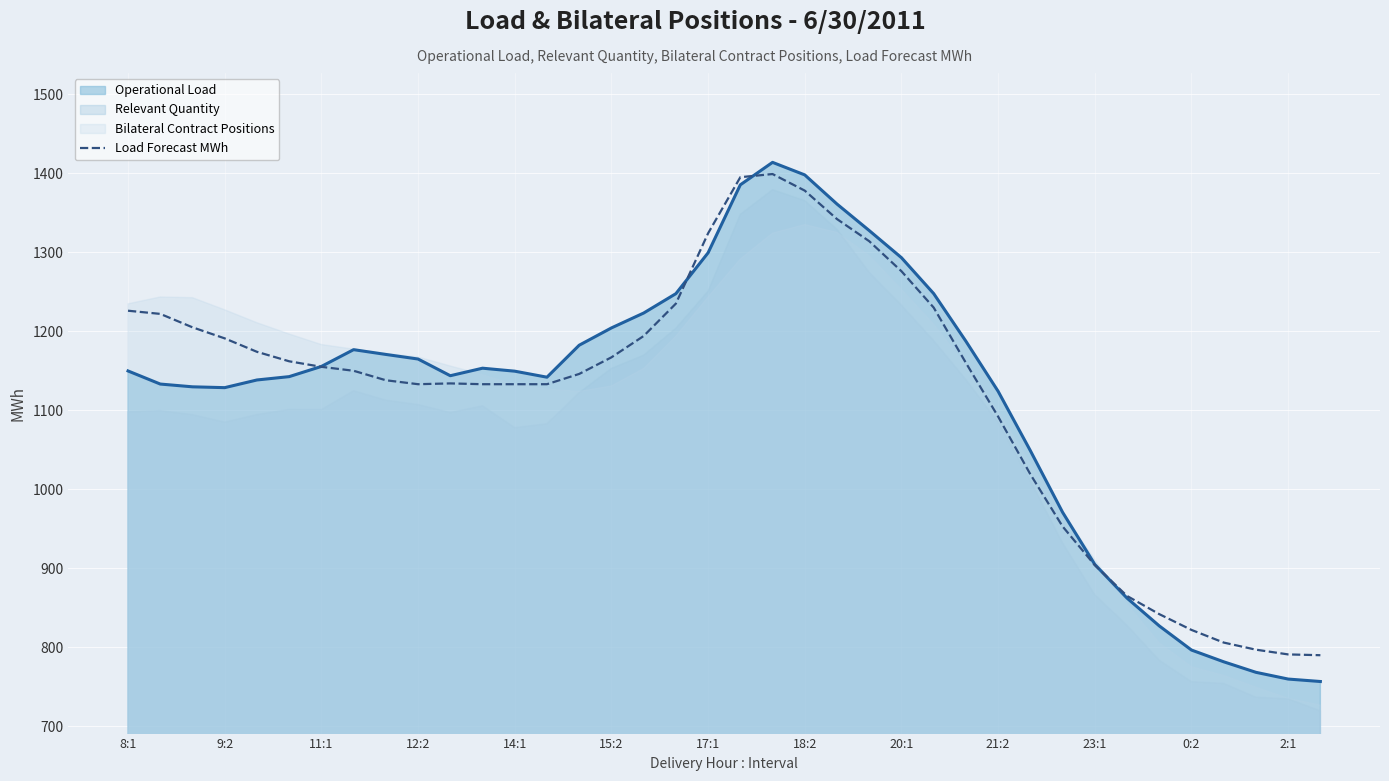

How many data points are less than 1155?

19